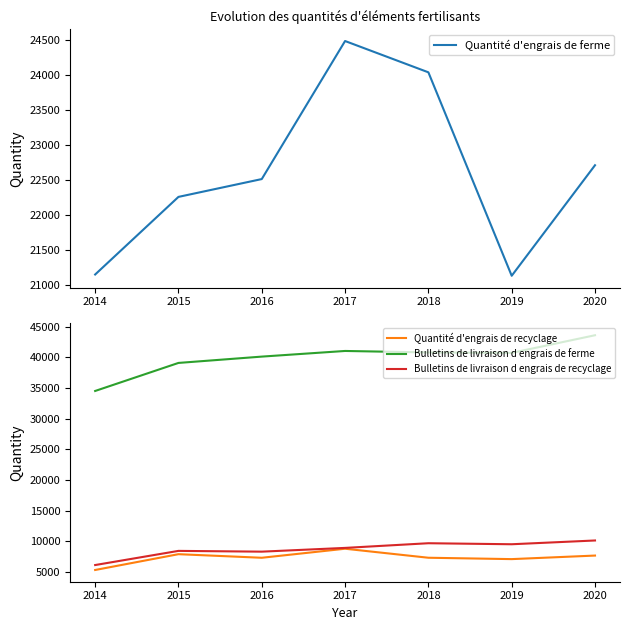

Between 2014 and 2018, which series saw the biggest shift?

Bulletins de livraison d engrais de ferme